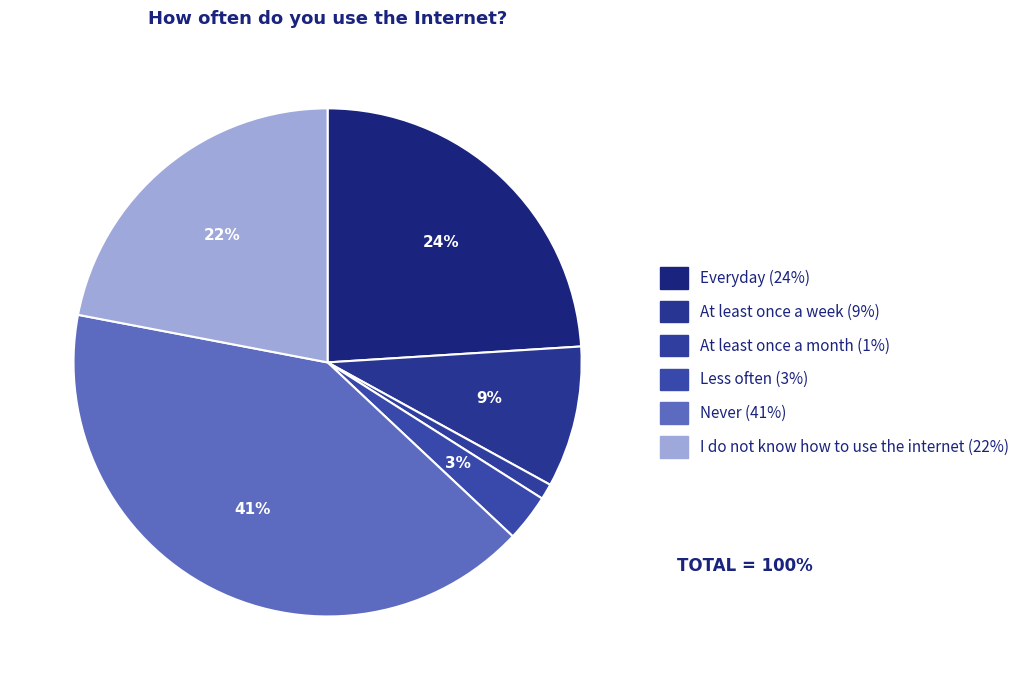

How many slices are in this pie chart?

6